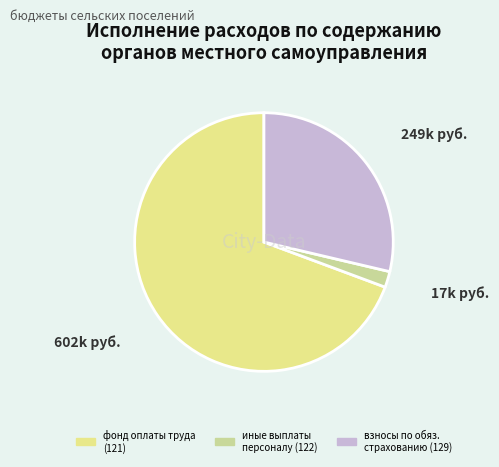

Rank the categories by value from highest to lowest.

602k руб., 249k руб., 17k руб.